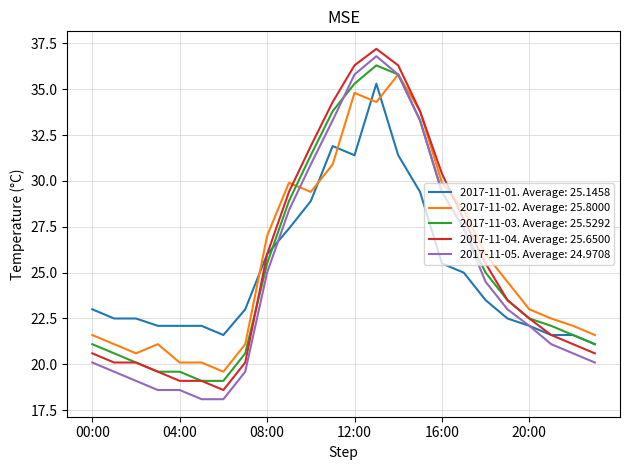

Which series has the largest range (max minus min)?

2017-11-05. Average: 24.9708